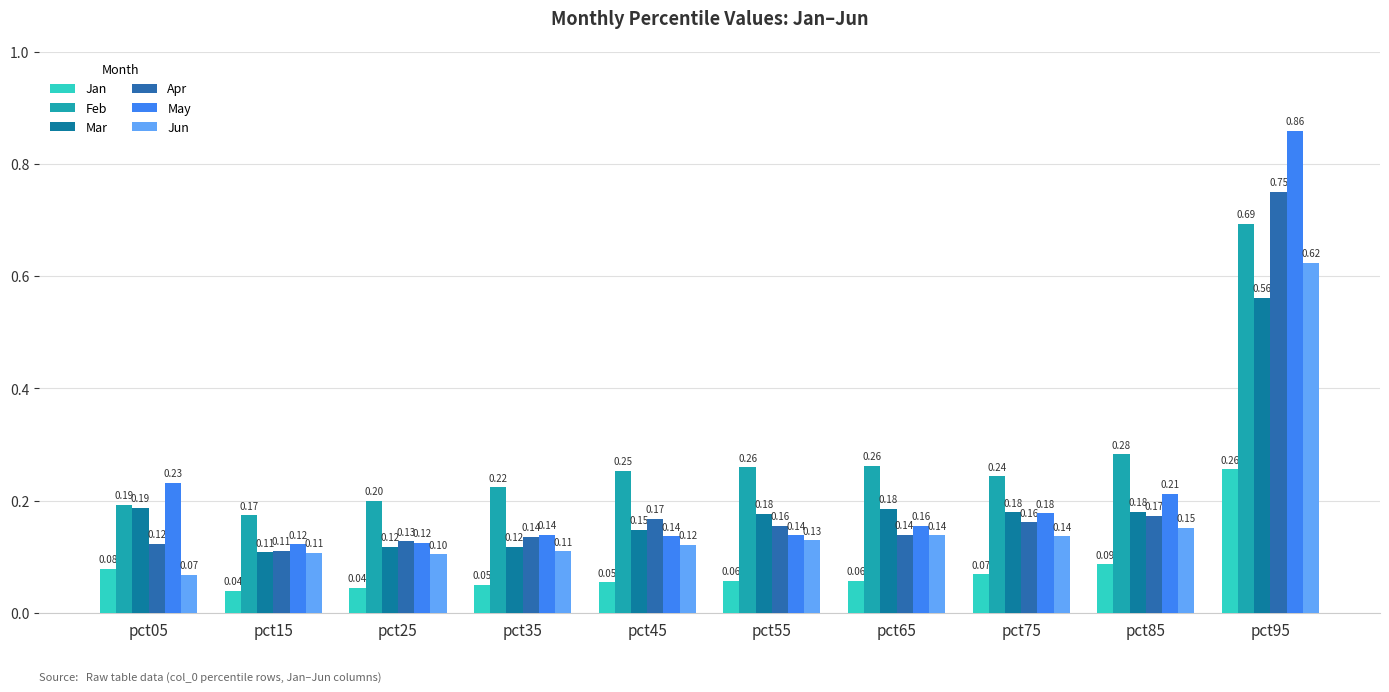

Which series has the largest range (max minus min)?

May